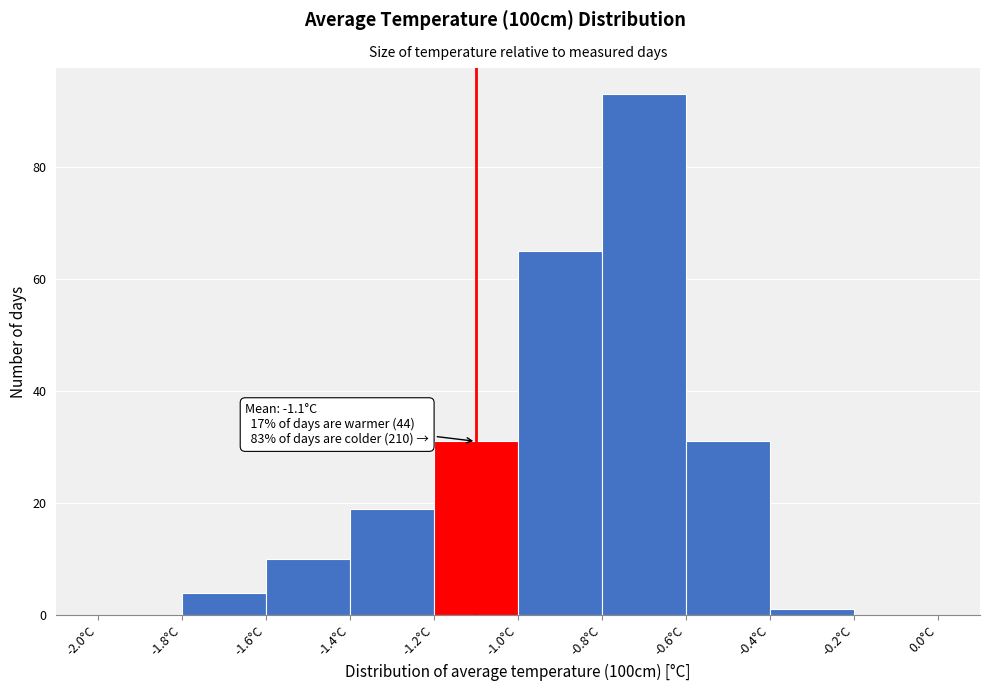

Which range on the x-axis has the tallest bar?

-0.8 to -0.6